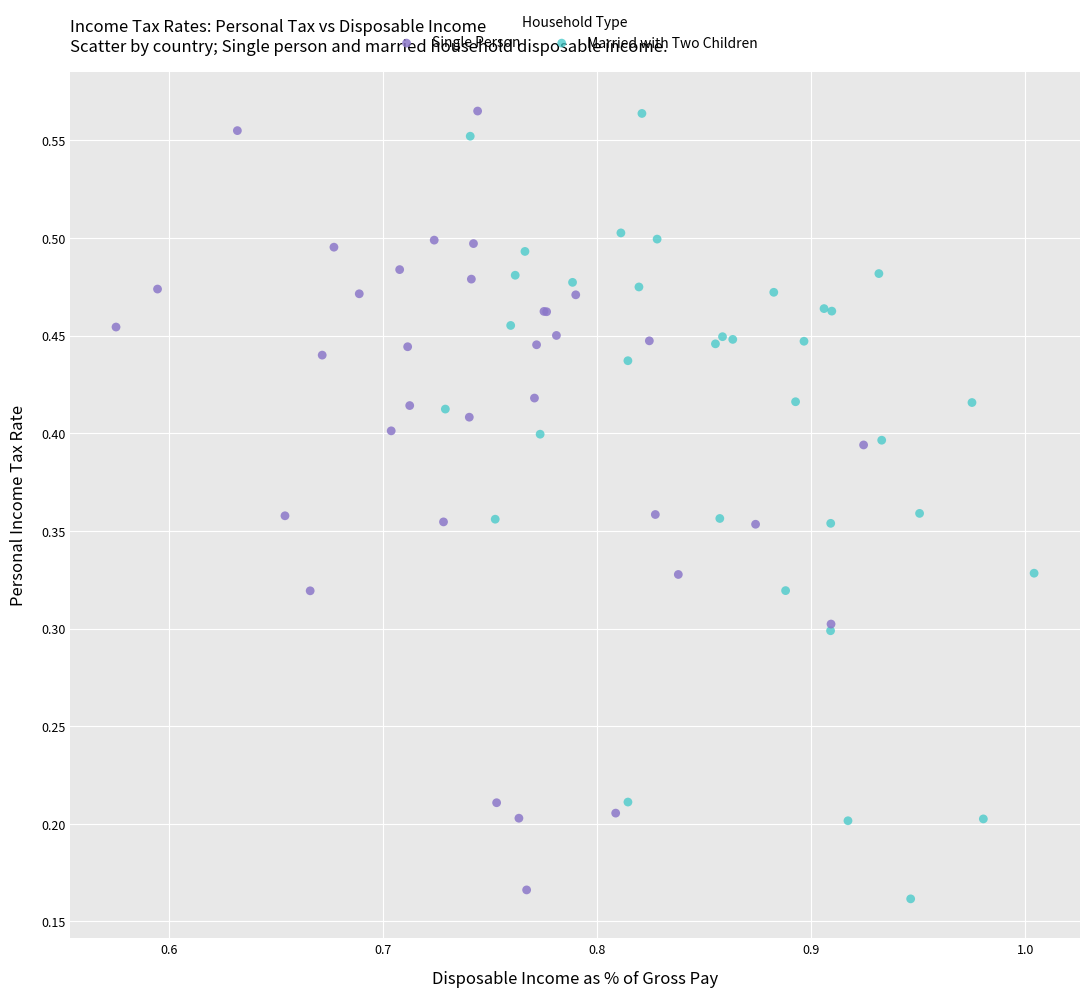

Which series has the largest Y range (max minus min)?

Married with Two Children